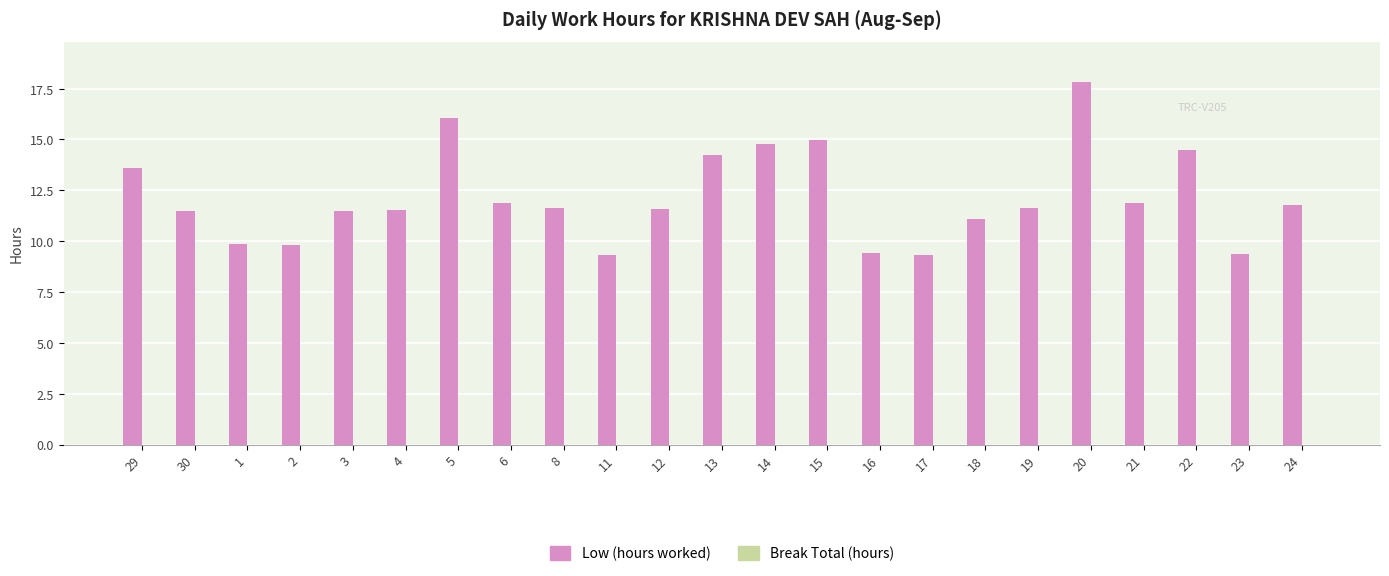

What is the value of the 14th bar from the left?

15.0